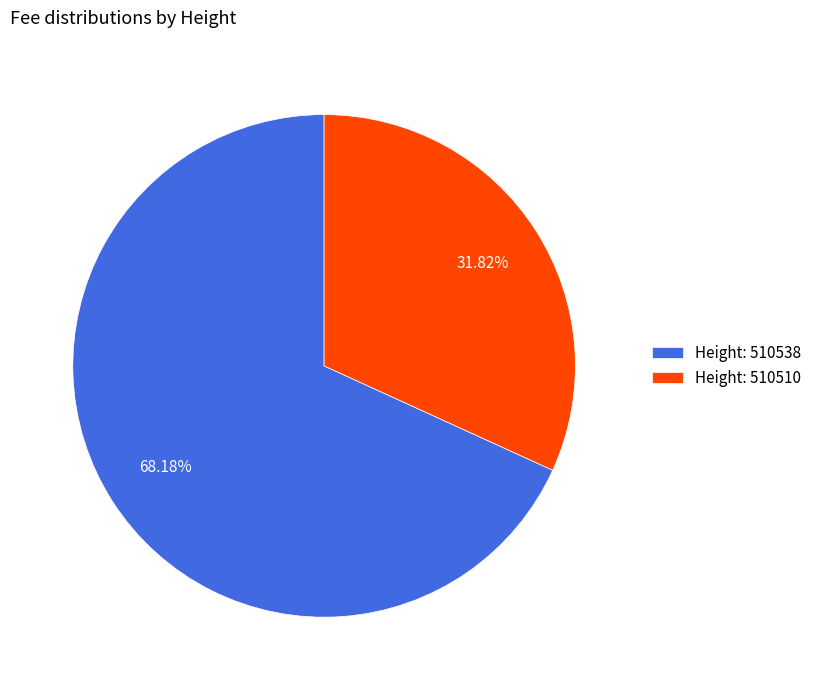

Rank the categories by value from lowest to highest.

Height: 510510, Height: 510538